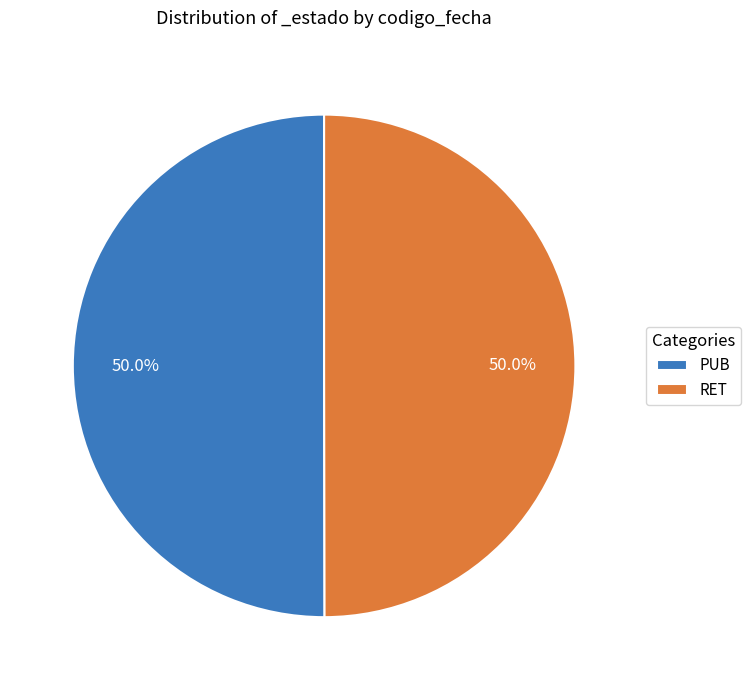

Is the sum of PUB and RET greater than half?

Yes